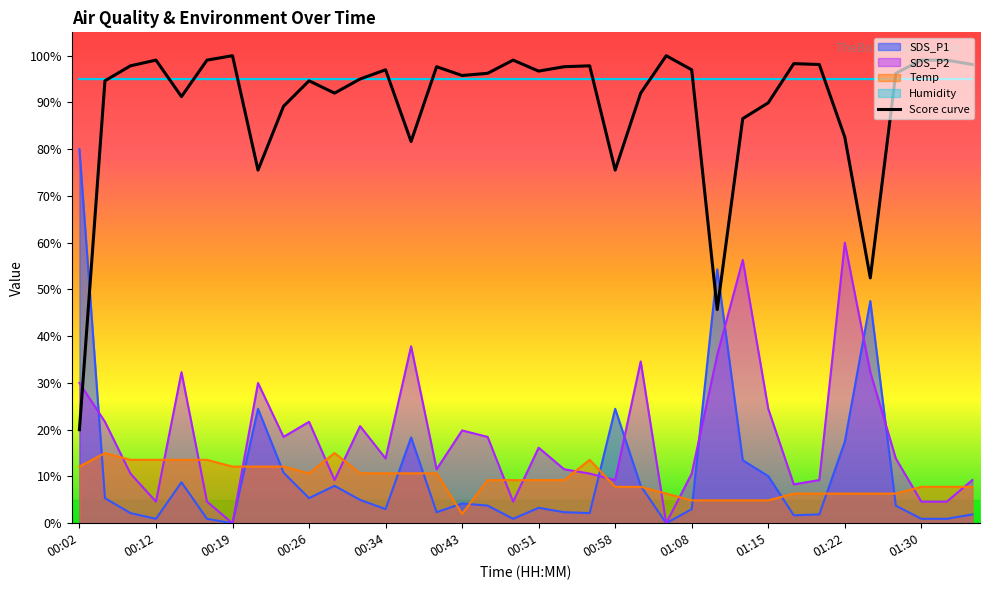

After their last crossing, which series has the higher values: SDS_P2 or Score curve?

Score curve